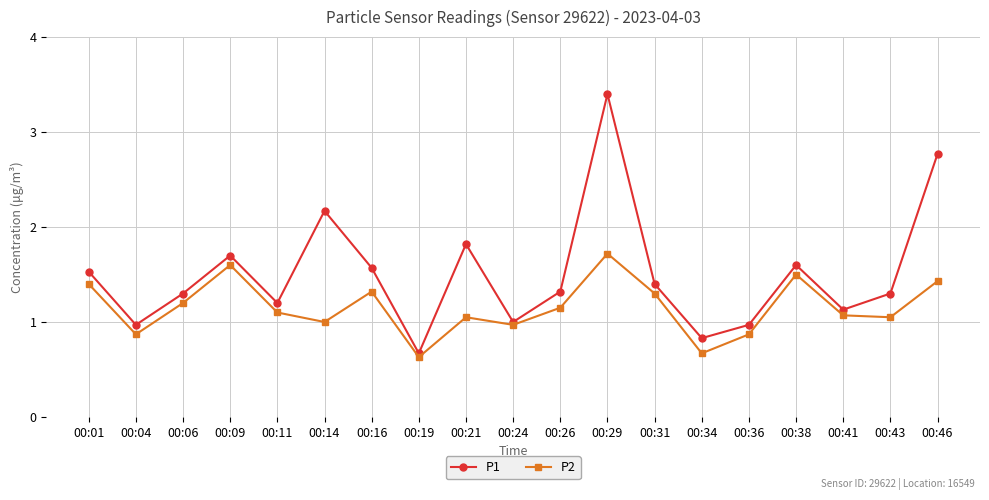

What is the value of the P2 point at the 14th from the left?

0.7